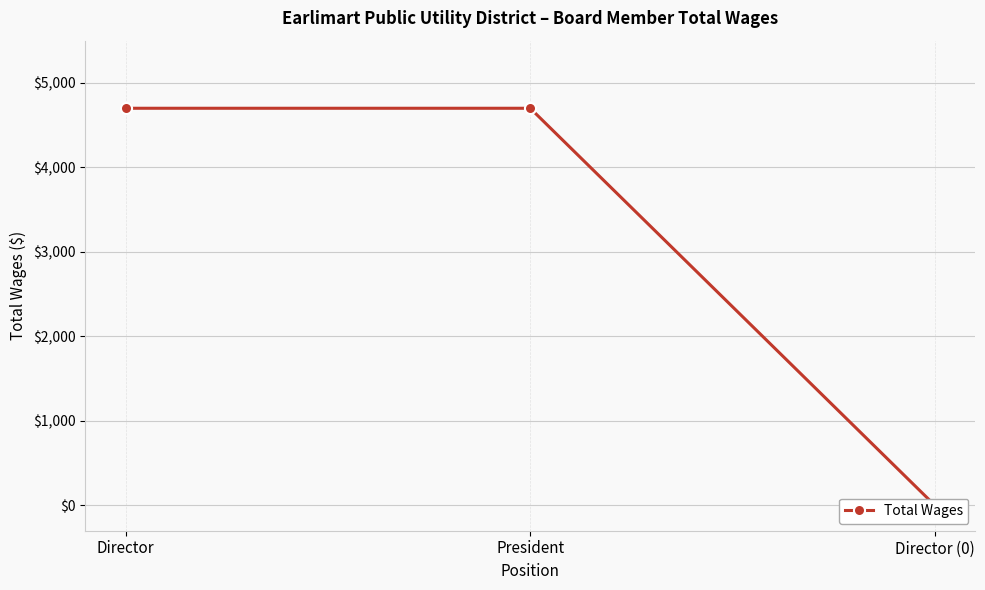

Is this an area chart (filled region under the line)?

No